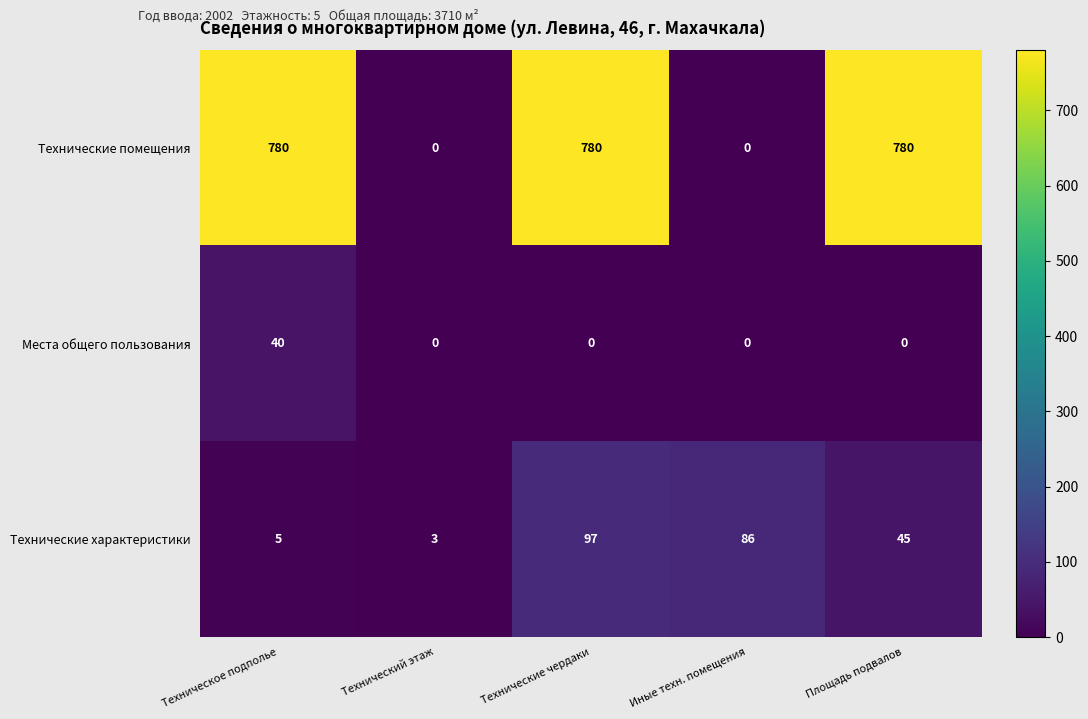

What is the highest value of the Технические характеристики series?

97